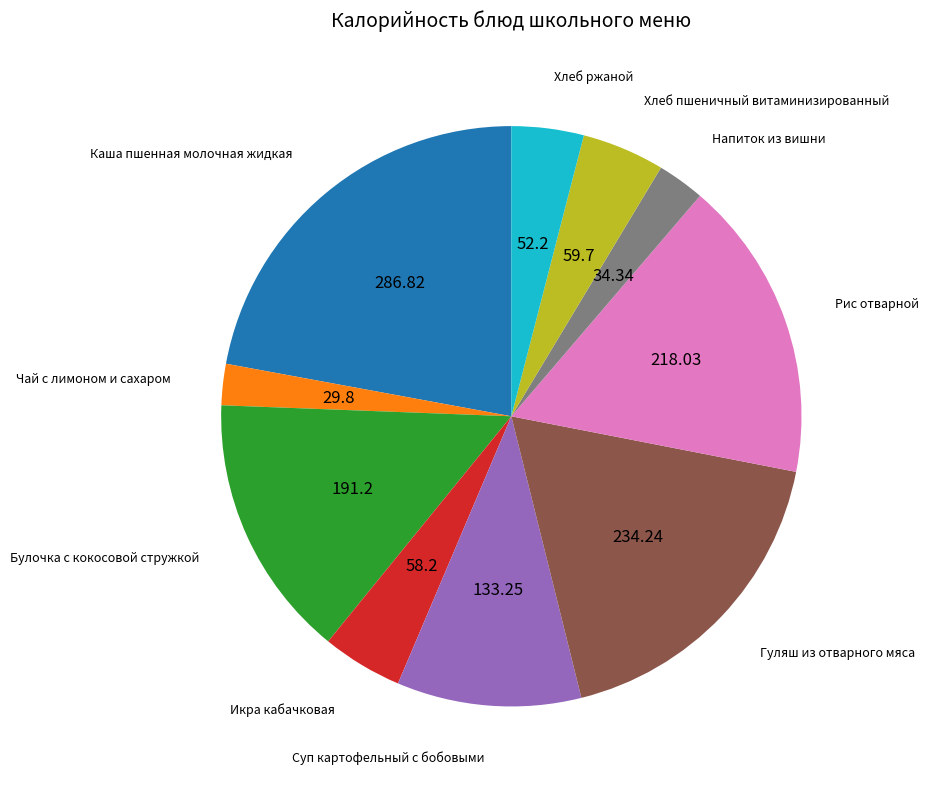

Is there any slice that represents more than half of the pie?

No